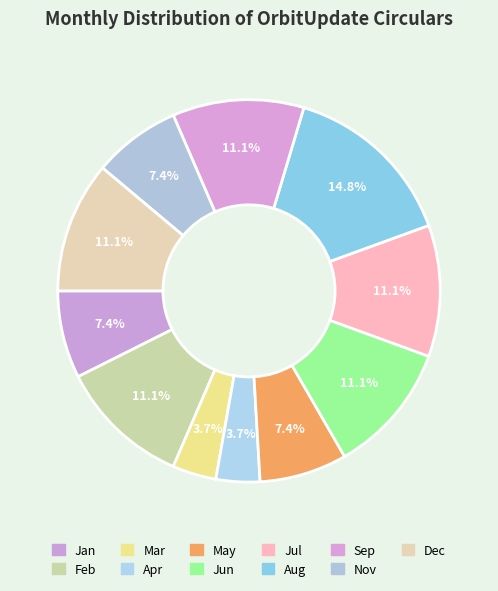

What is the largest slice in the pie chart?

Aug